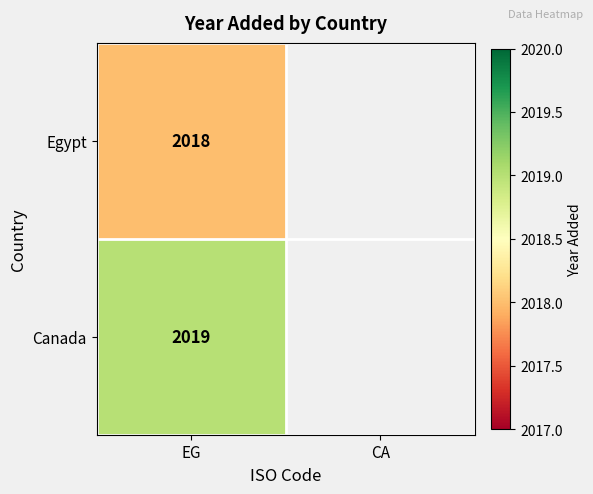

What is the total value across all series at EG?

4037